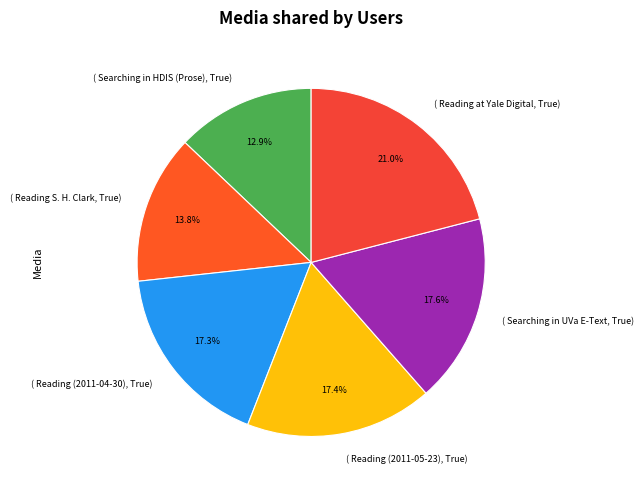

What portion of the pie excludes ( Searching in HDIS (Prose), True)?

87.1%